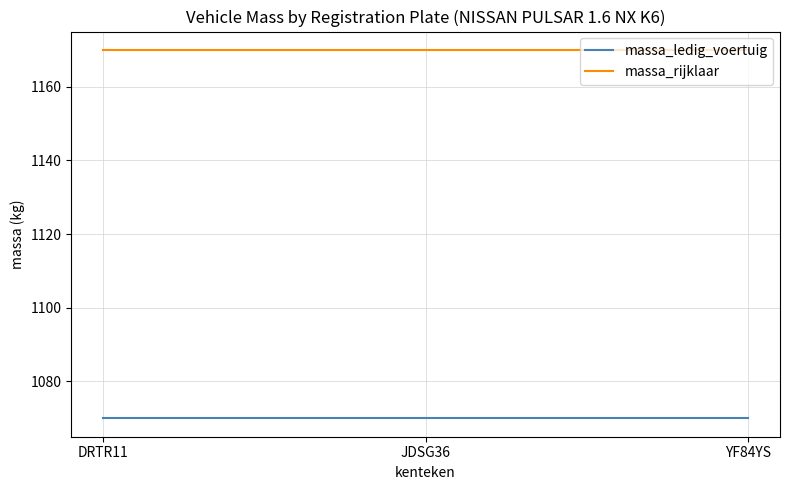

Count the number of categories in the chart.

3